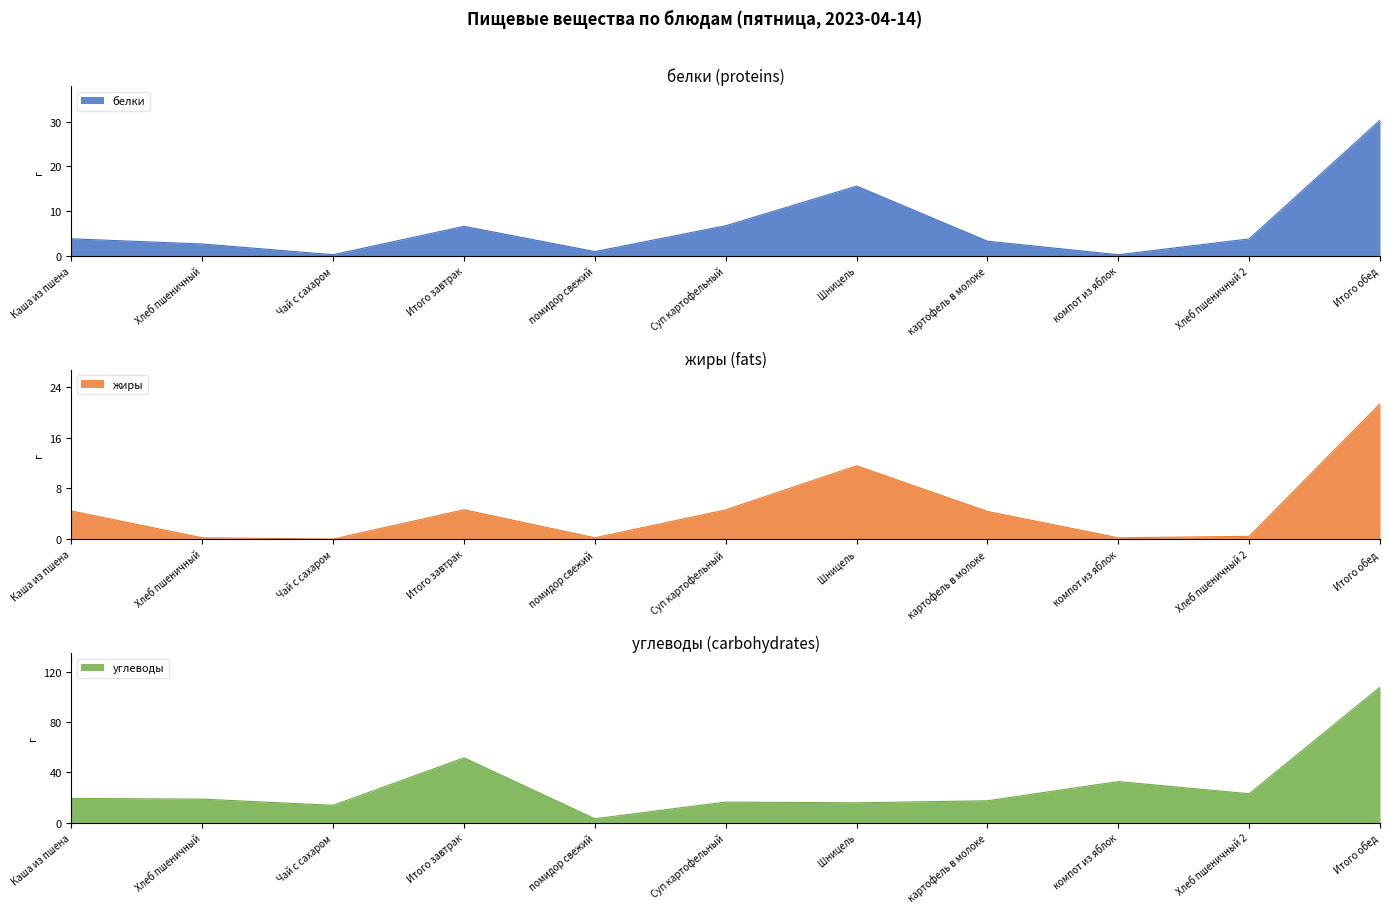

Does the chart have visible grid lines?

No